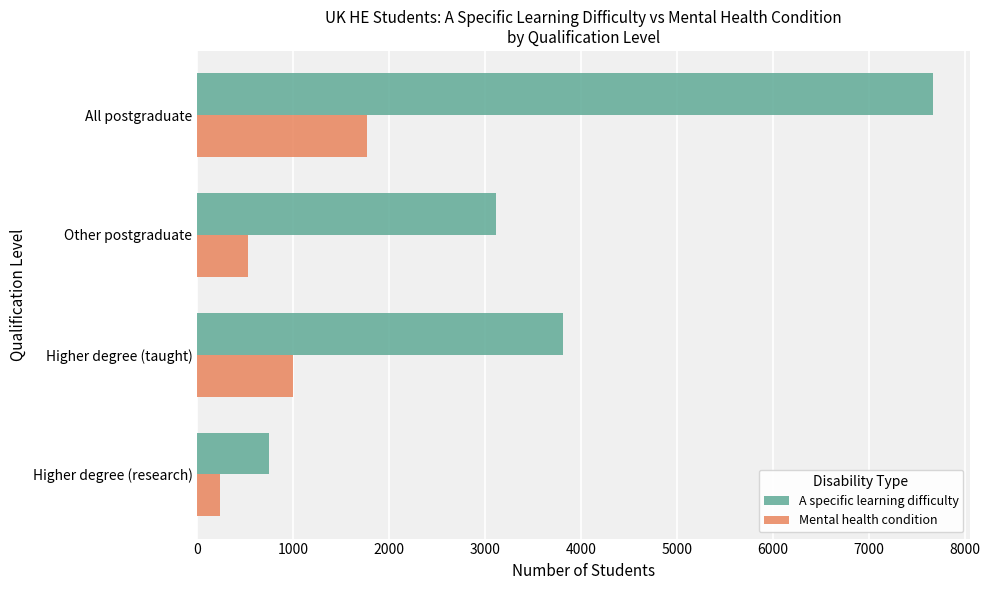

Which series has the largest total across all categories?

A specific learning difficulty